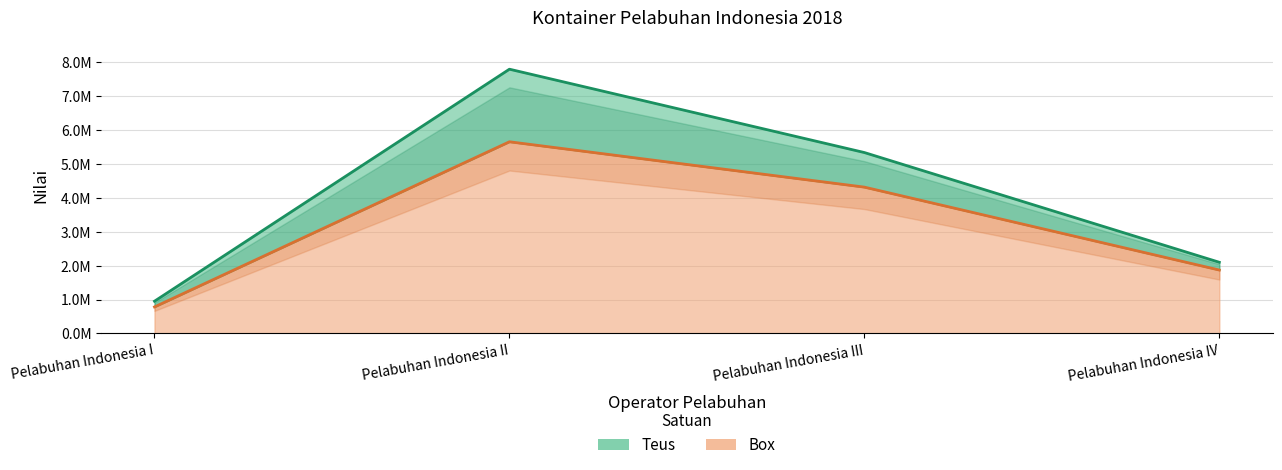

What is the label of the 2nd point from the right?

Pelabuhan Indonesia III